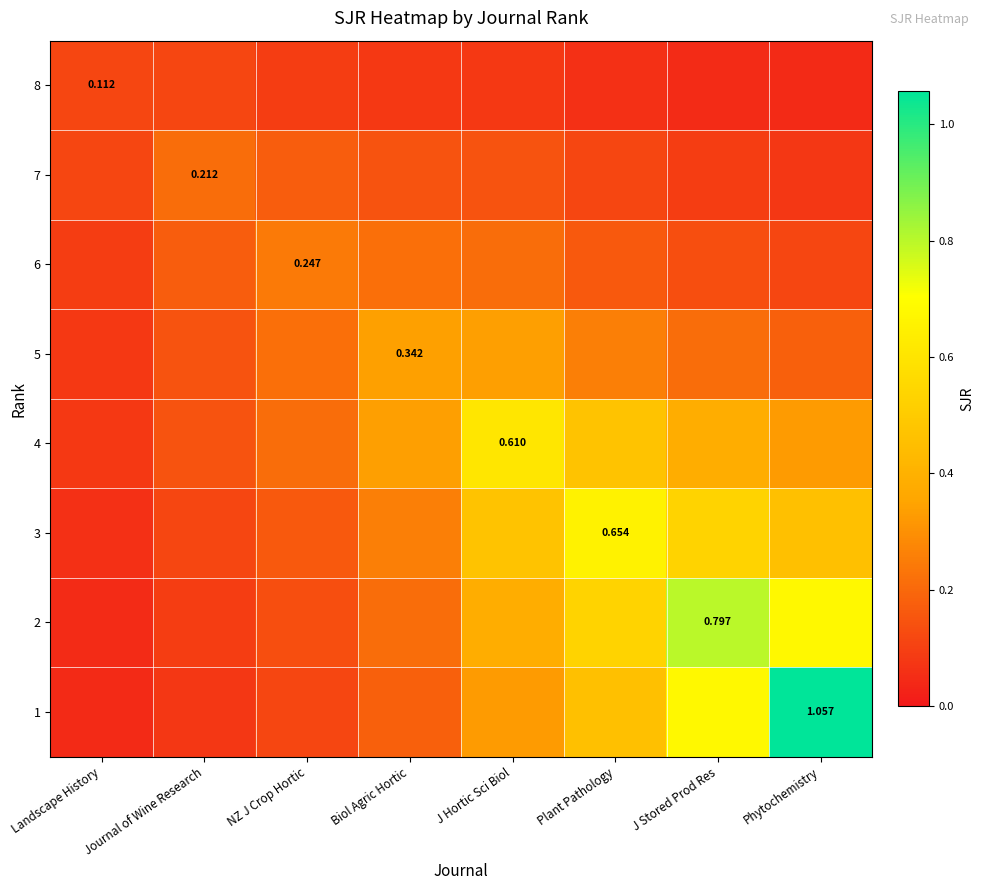

What is the sum of the 3 values at Biol Agric Hortic and J Hortic Sci Biol?

0.7